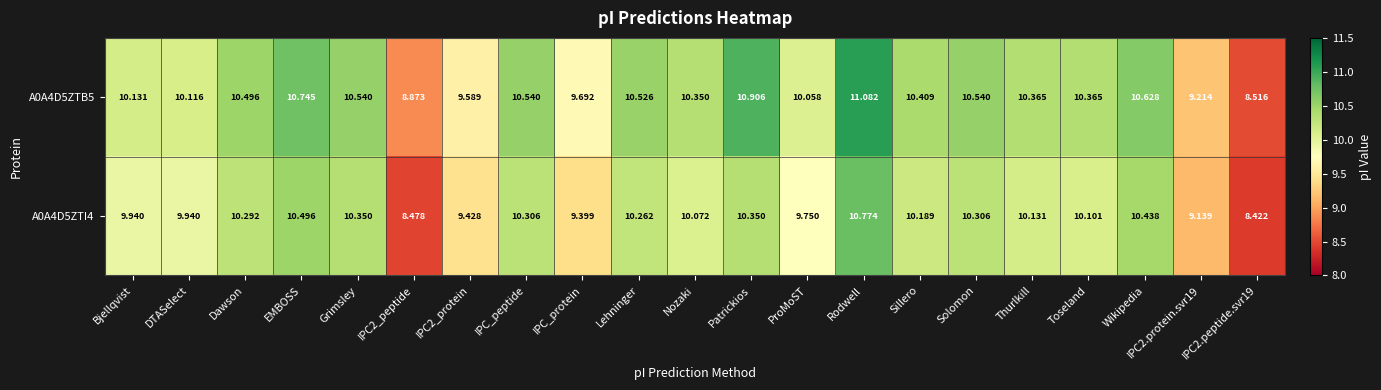

Where does the A0A4D5ZTI4 series first go above 10?

Dawson